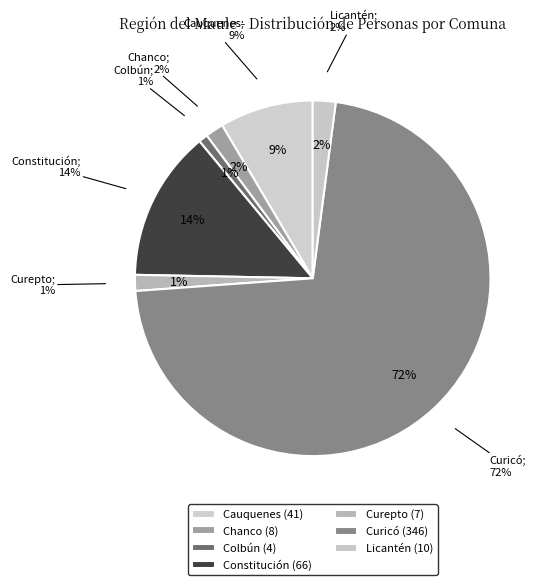

How many slices are in this pie chart?

7